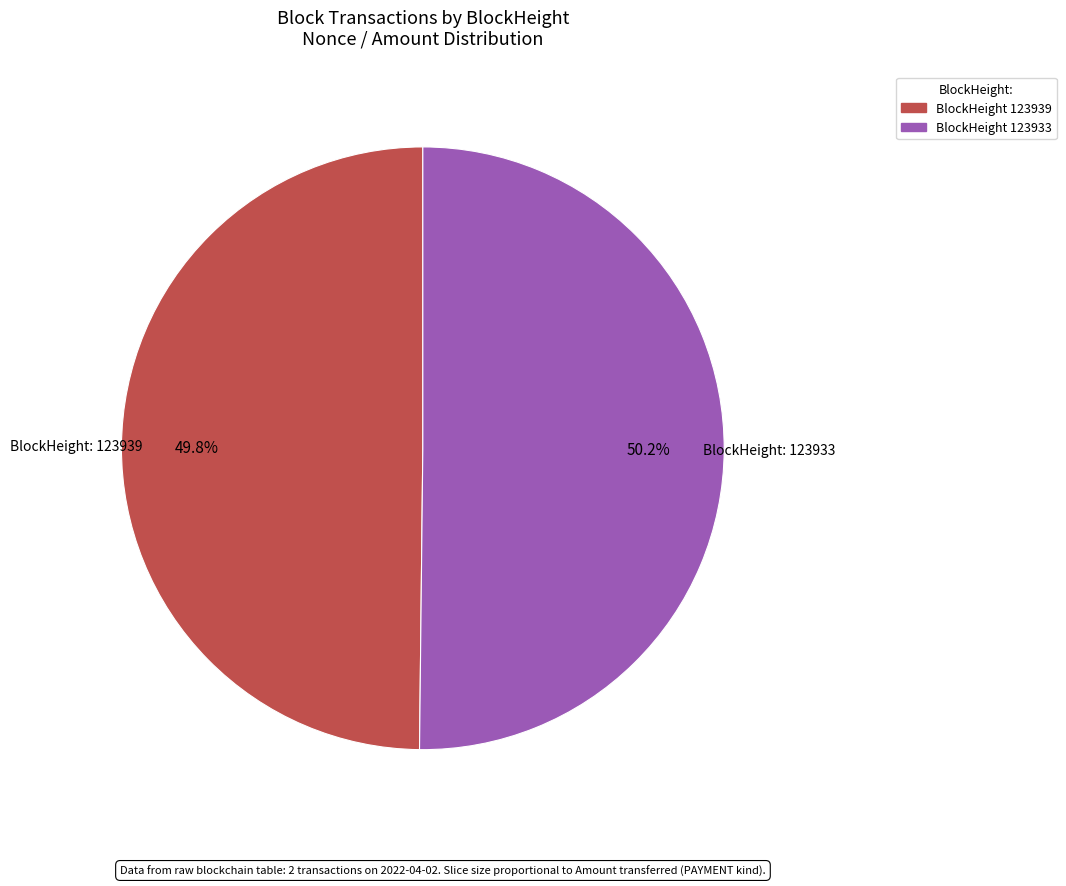

Does any single category account for the majority?

Yes